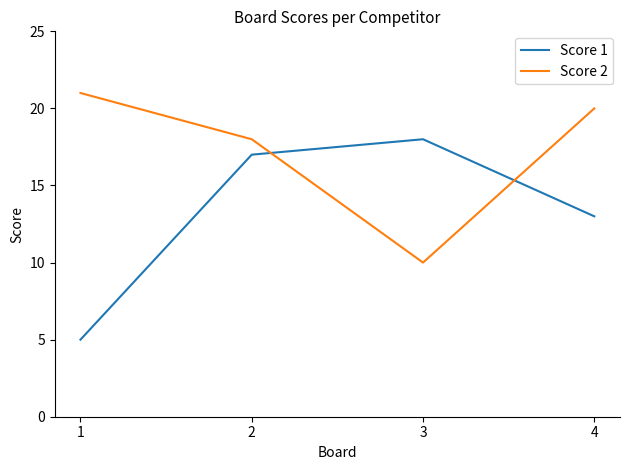

What is the total value across all series at 3?

28